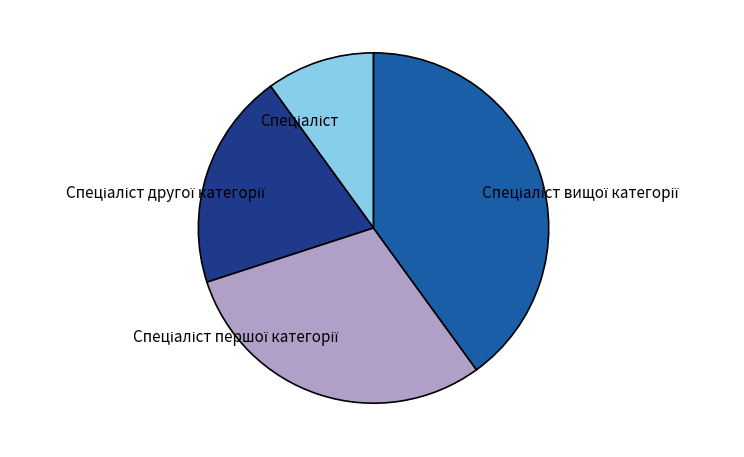

Does any single category account for the majority?

No